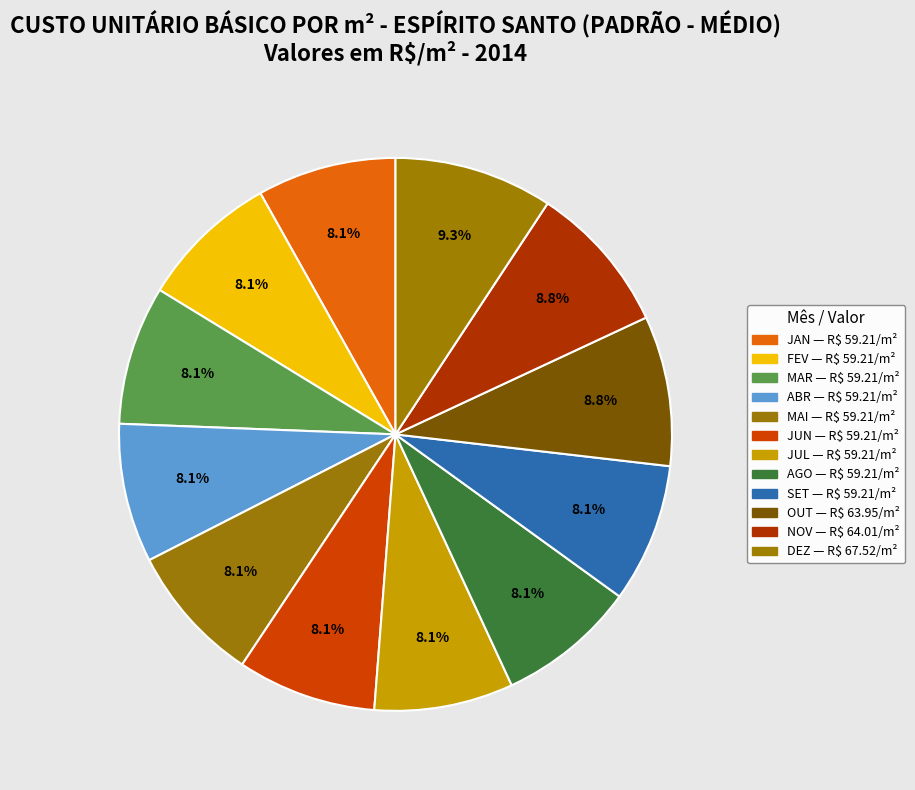

Is the sum of DEZ and OUT greater than half?

No